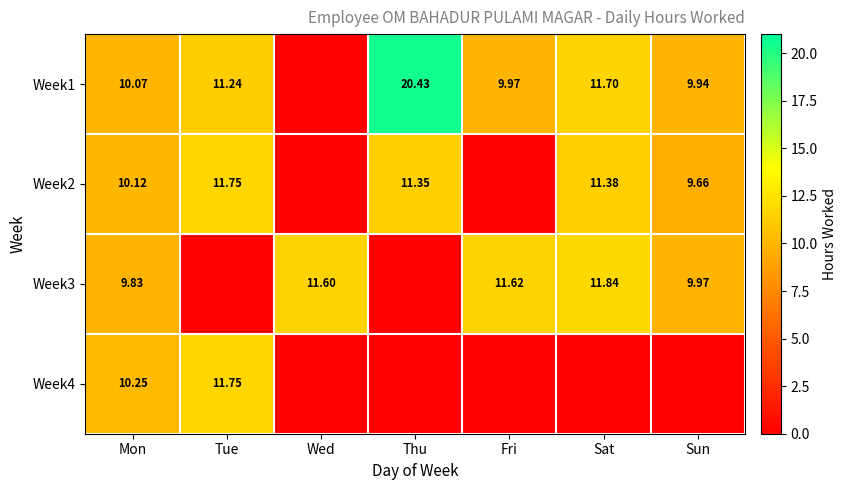

At which label is Week4 closest to 5?

Wed